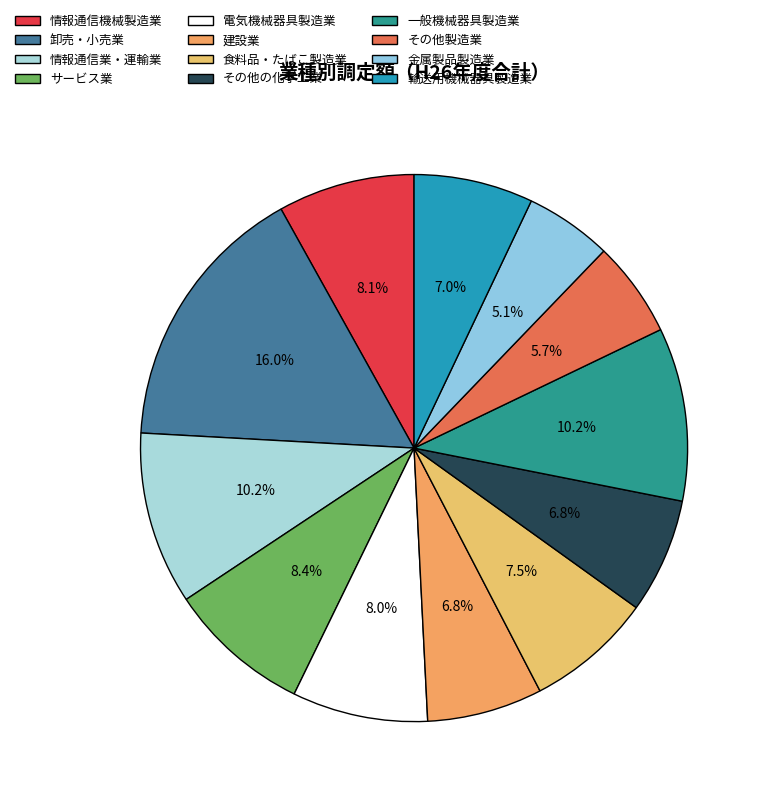

Which category has the biggest portion of the pie?

卸売・小売業